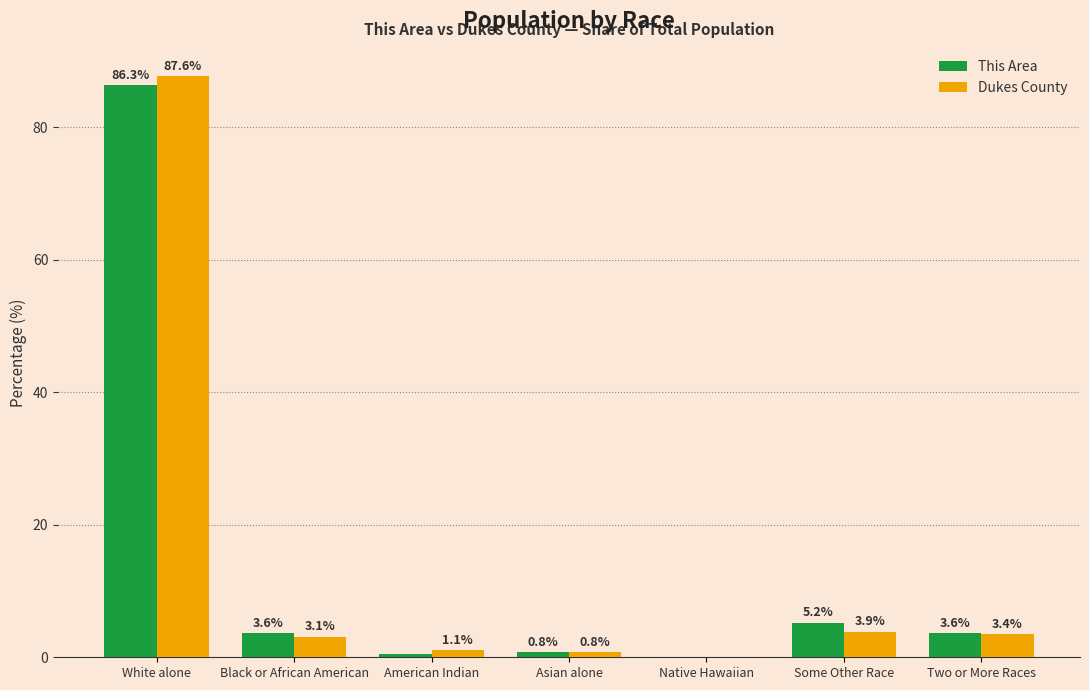

How many data points does each series have?

7